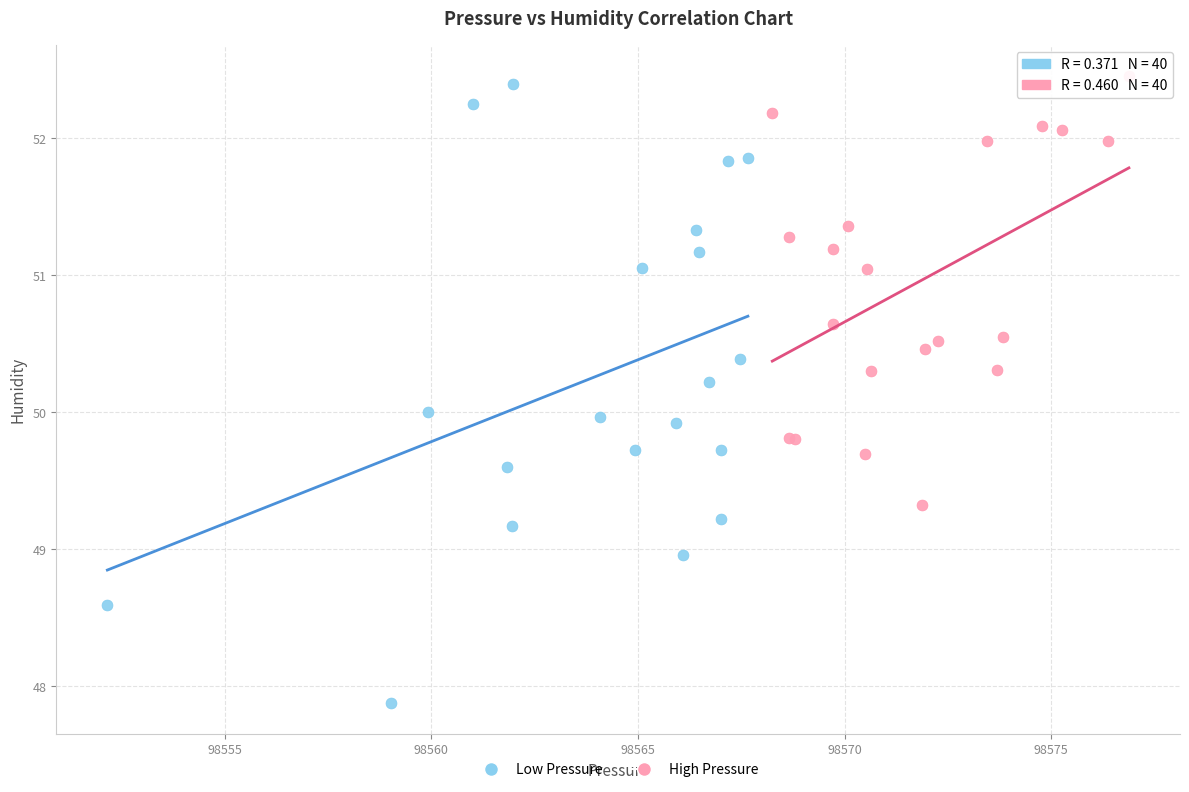

Which series has the widest spread of Y values?

Low Pressure